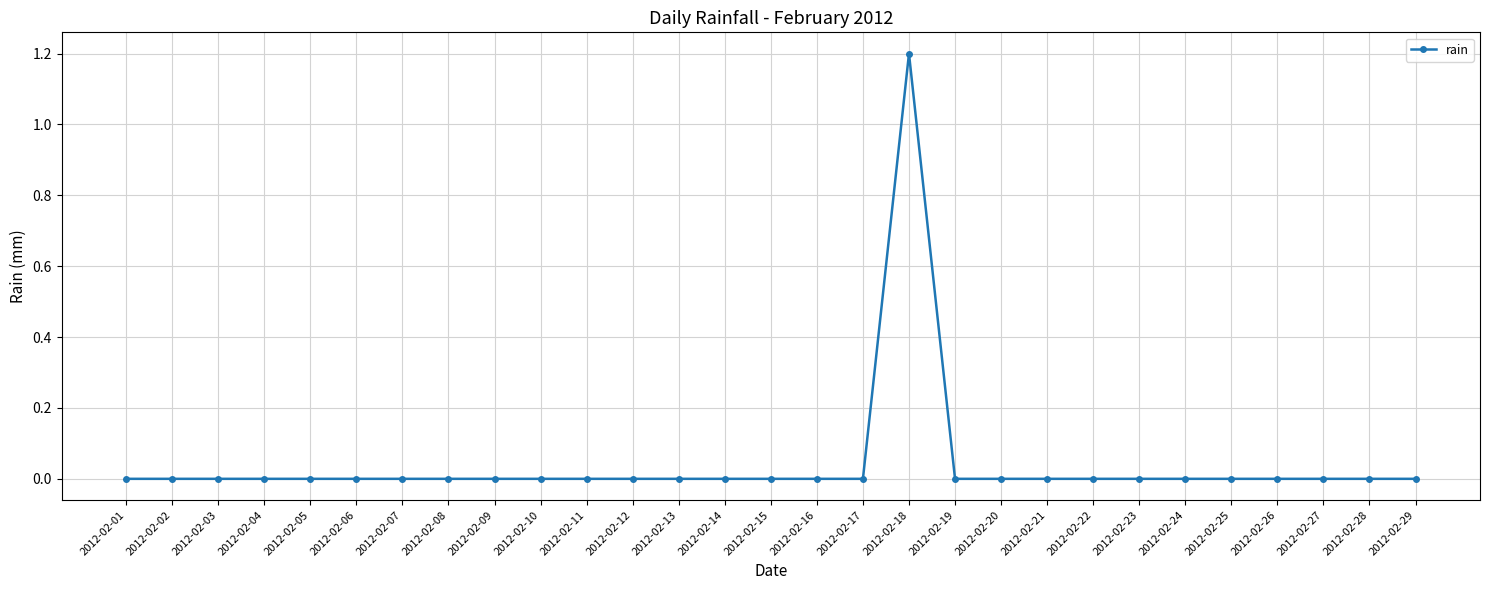

Which category has the highest value across all series?

2012-02-18